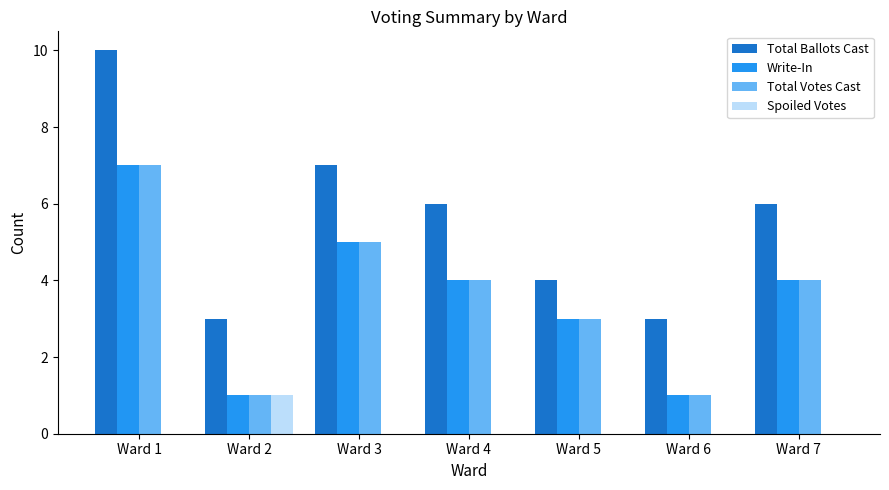

The Total Ballots Cast series shows 6 at Ward 7. True or false?

True